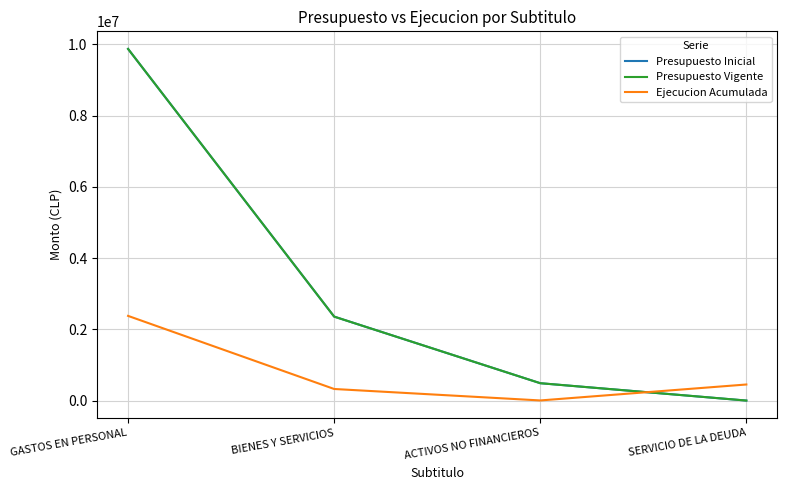

Does the chart have visible grid lines?

Yes